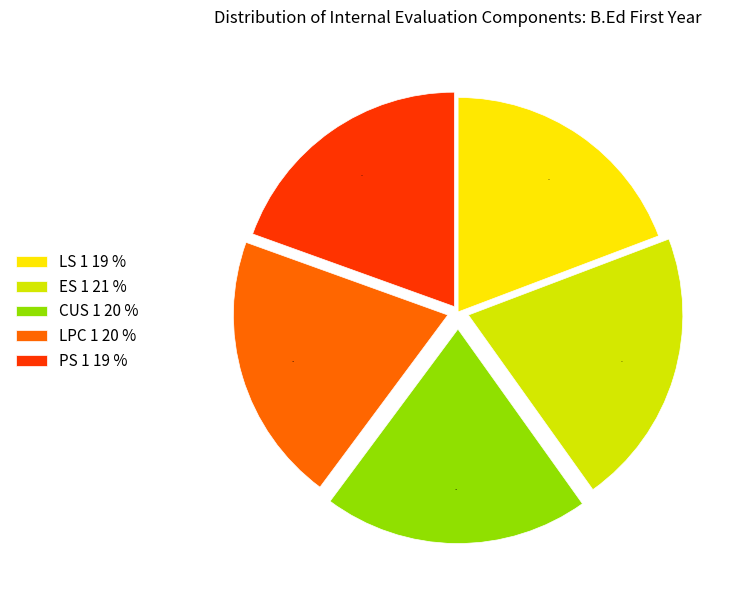

Is the sum of LPC 1 20 % and LS 1 19 % greater than half?

No